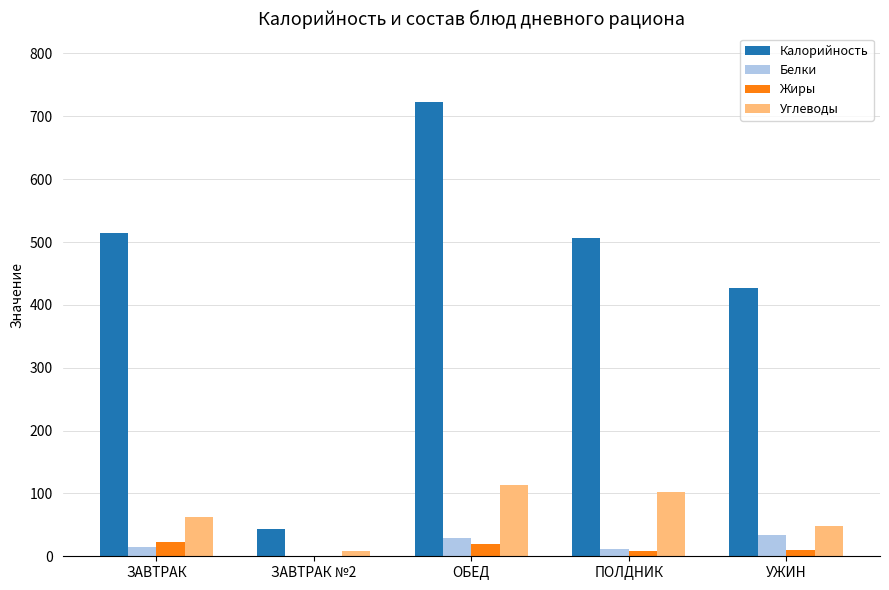

Is it true that Углеводы equals 18.9 at УЖИН?

False